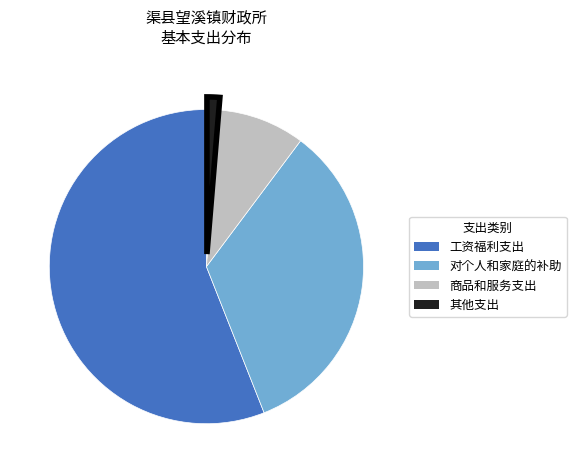

Between 商品和服务支出 and 对个人和家庭的补助, which is larger?

对个人和家庭的补助